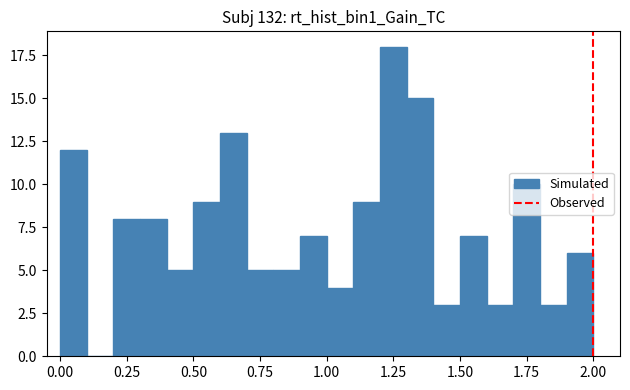

Around what value on the x-axis is the tallest bar? Give the approximate position of its centre, as read against the axis.

1.25